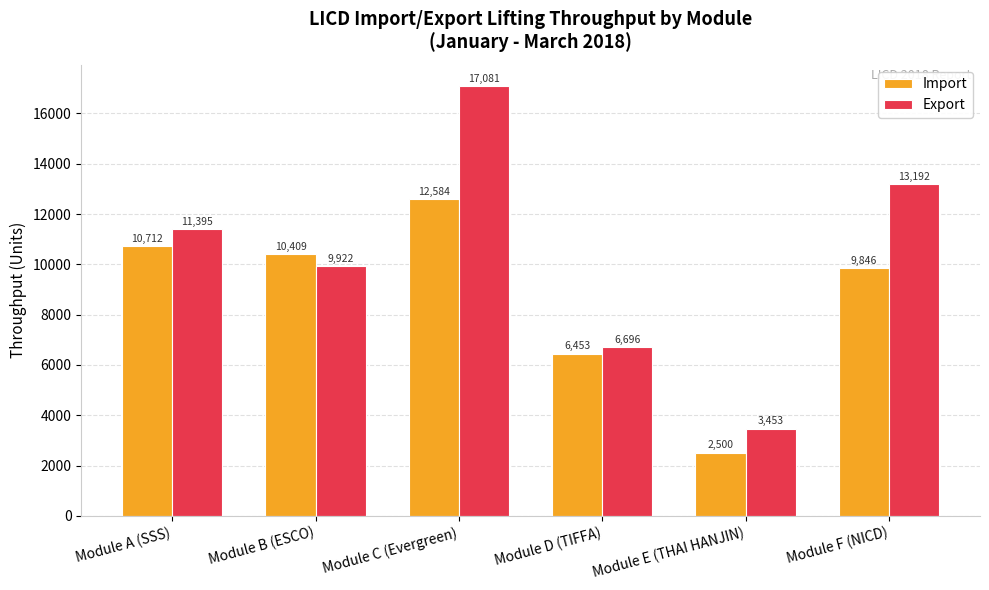

At Module A (SSS), list the series in order from largest to smallest.

Export, Import